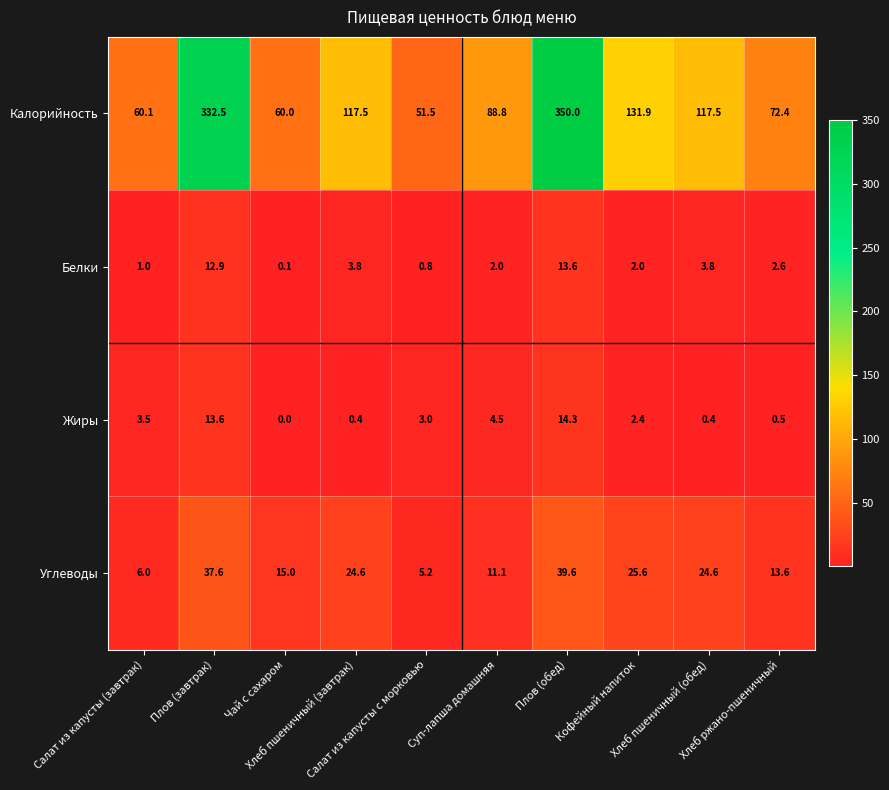

What is the difference between the second highest and second lowest values in the Белки series?

12.1